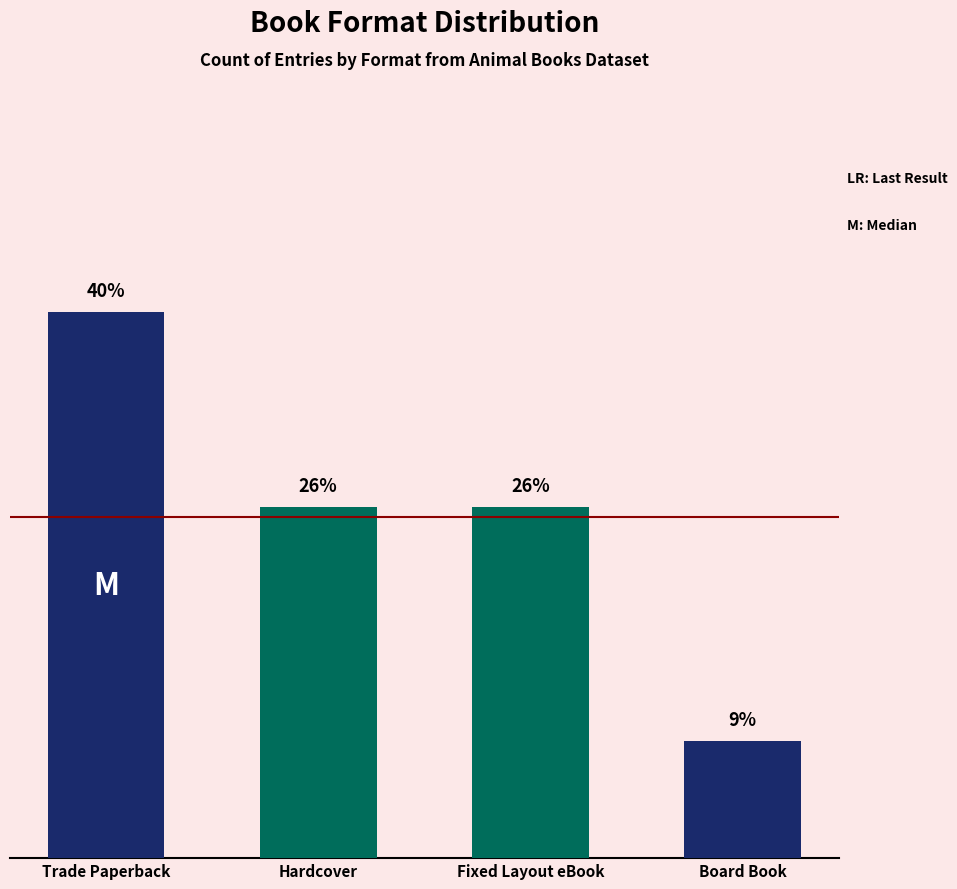

Are the bars horizontal?

No